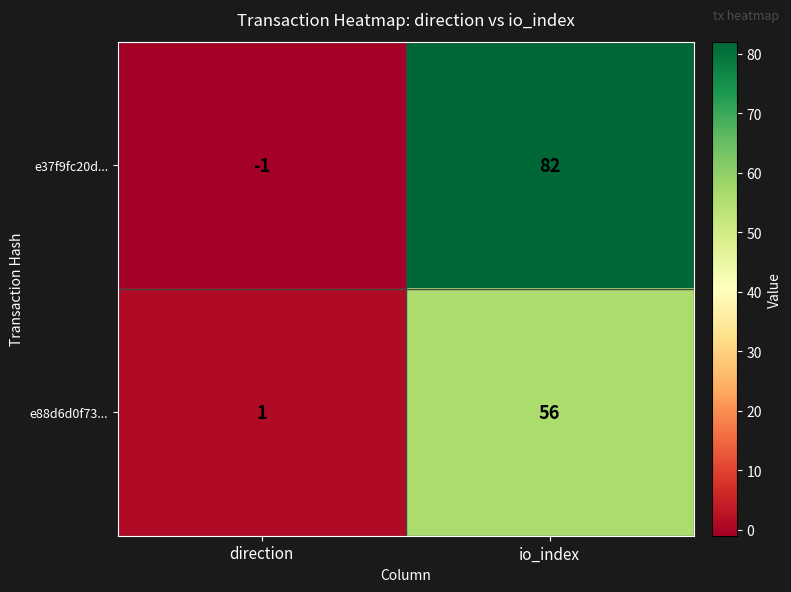

Between direction and io_index, which series saw the biggest shift?

e37f9fc20d...